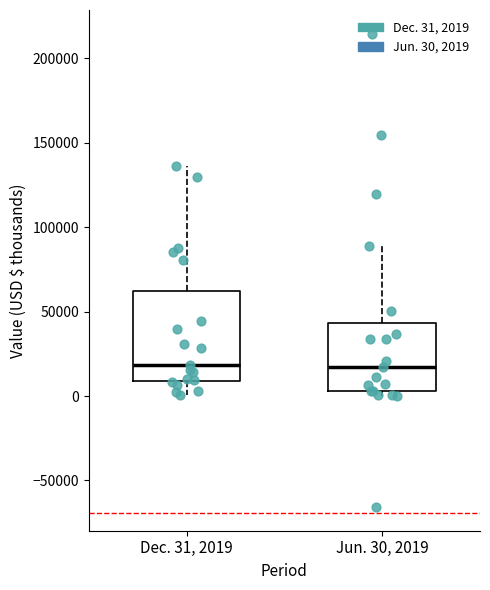

Comparing the boxes themselves (not the whiskers), which one is the tallest?

Dec. 31, 2019